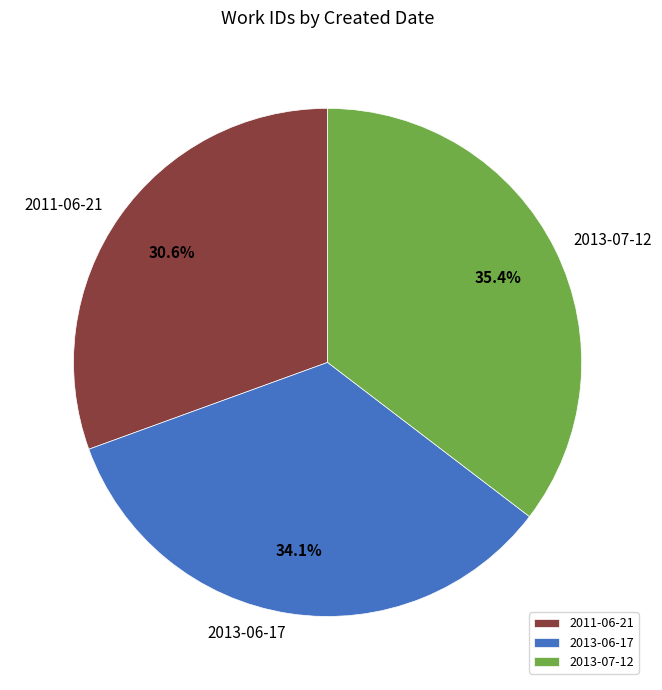

Which slice is the smallest?

2011-06-21